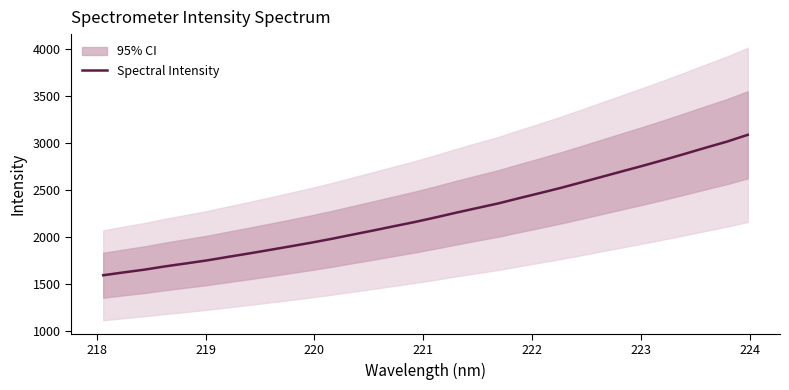

What is the lowest value of the Spectral Intensity series?

1595.1